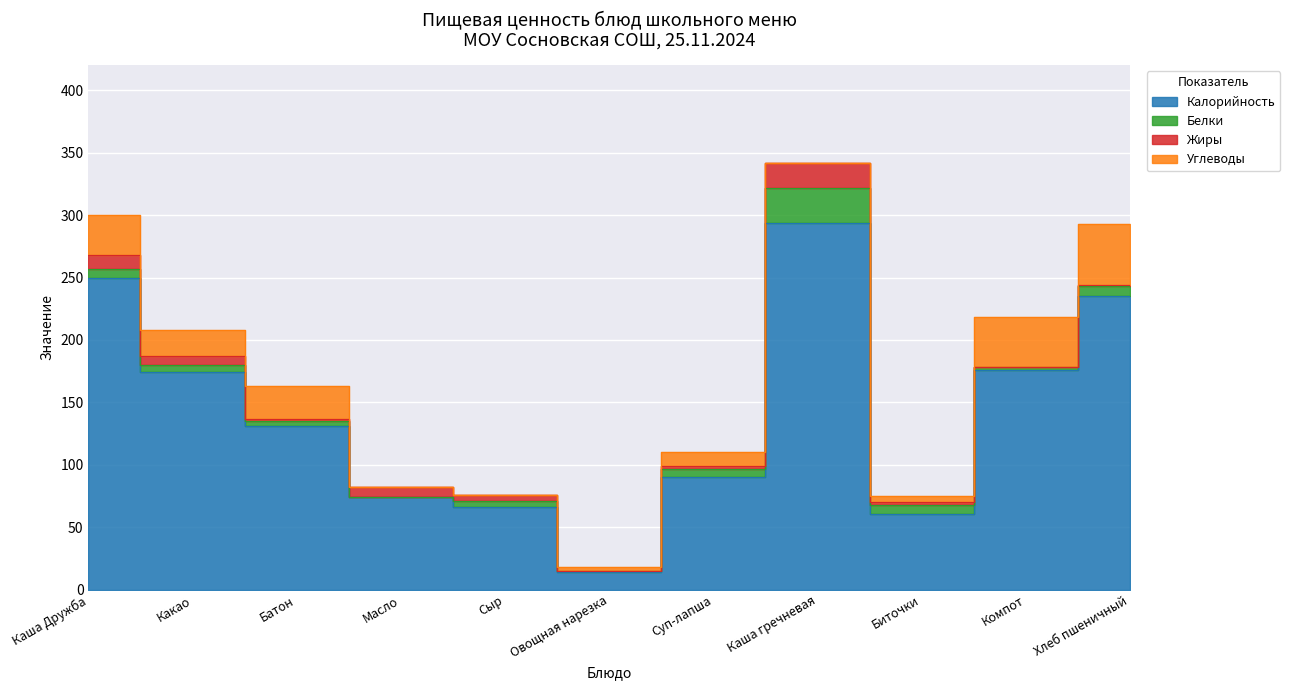

At which category is the sum across all series the highest?

Каша гречневая